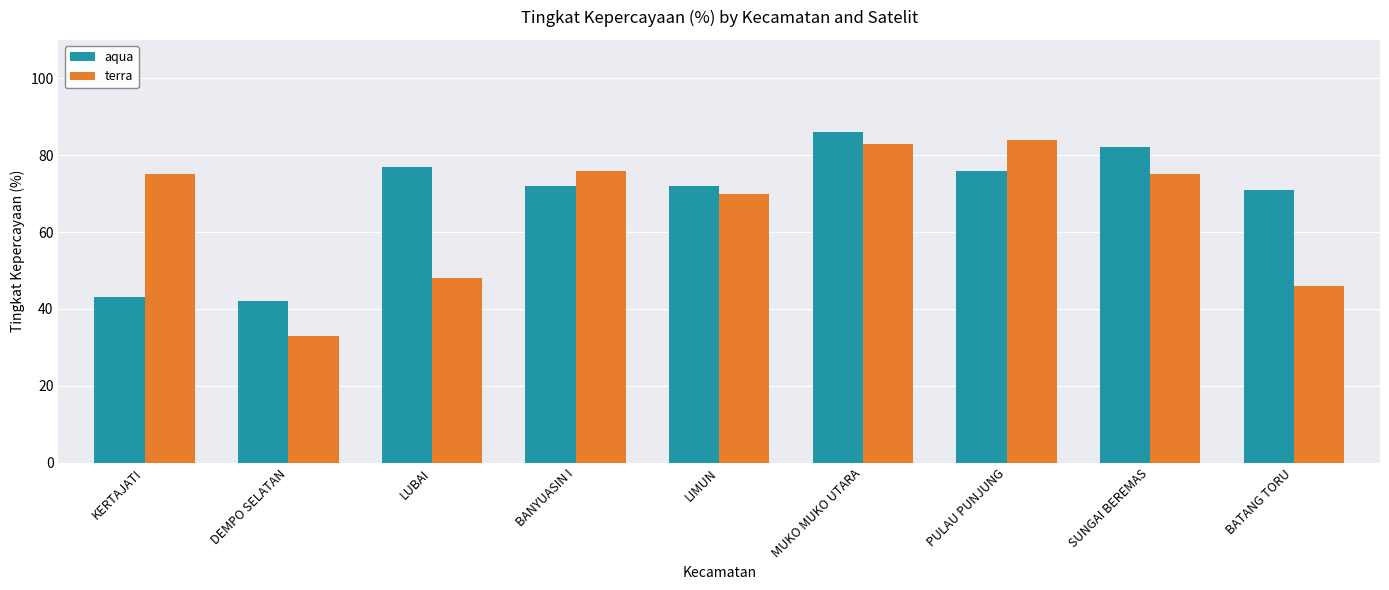

True or false: terra has a value of 68 at BATANG TORU.

False